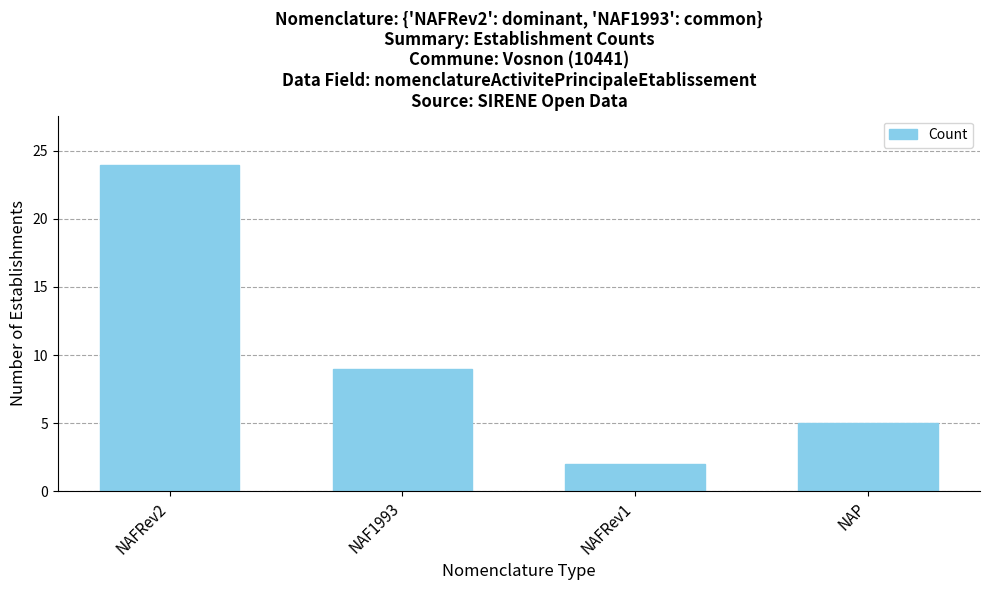

Rank the categories by value from highest to lowest.

NAFRev2, NAF1993, NAP, NAFRev1